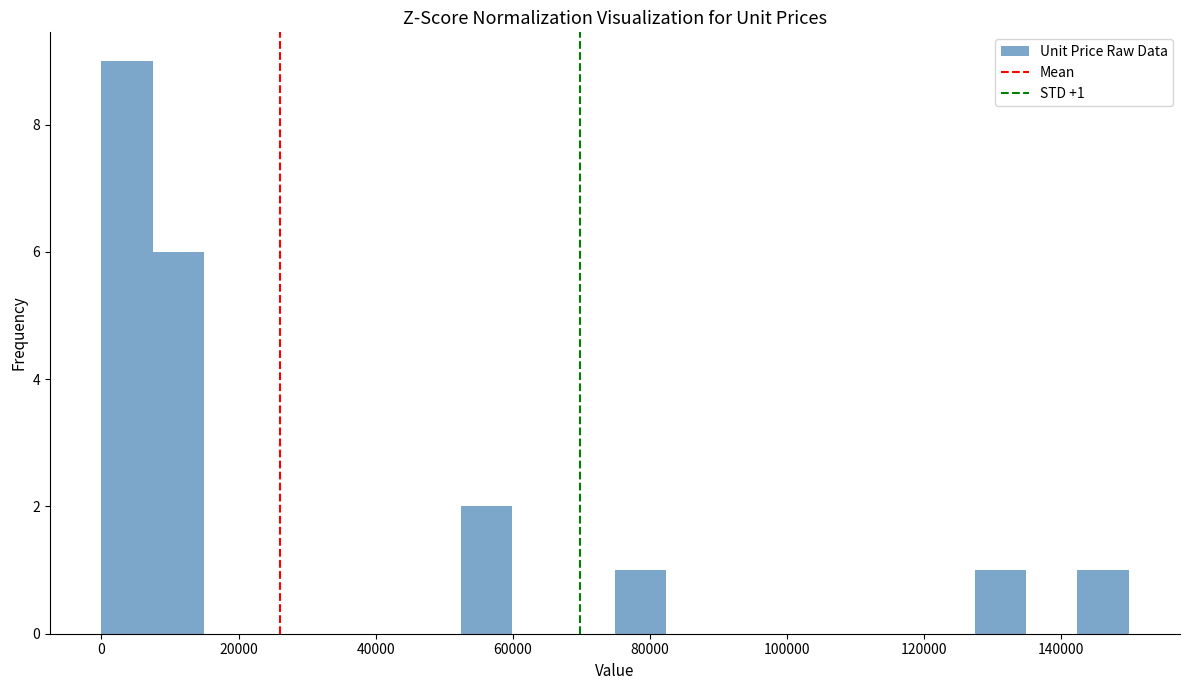

Read against the x-axis, roughly where is the centre of the tallest bar?

4000